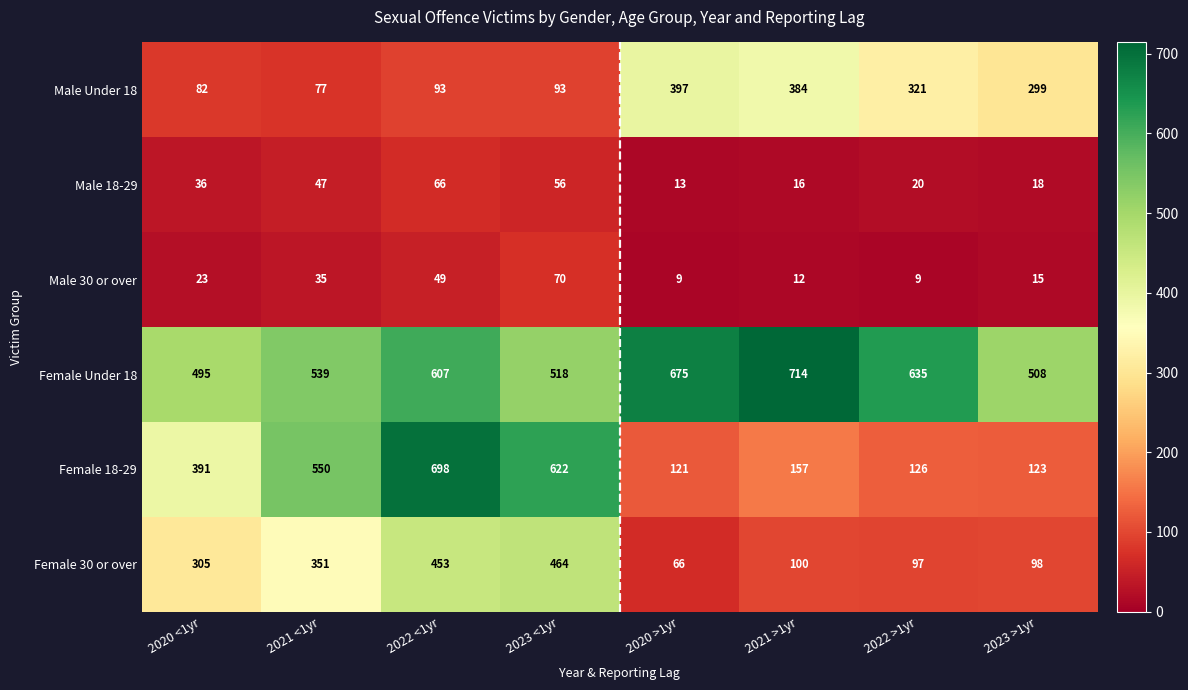

What is the difference between the second highest and minimum values in the Female 18-29 series?

501